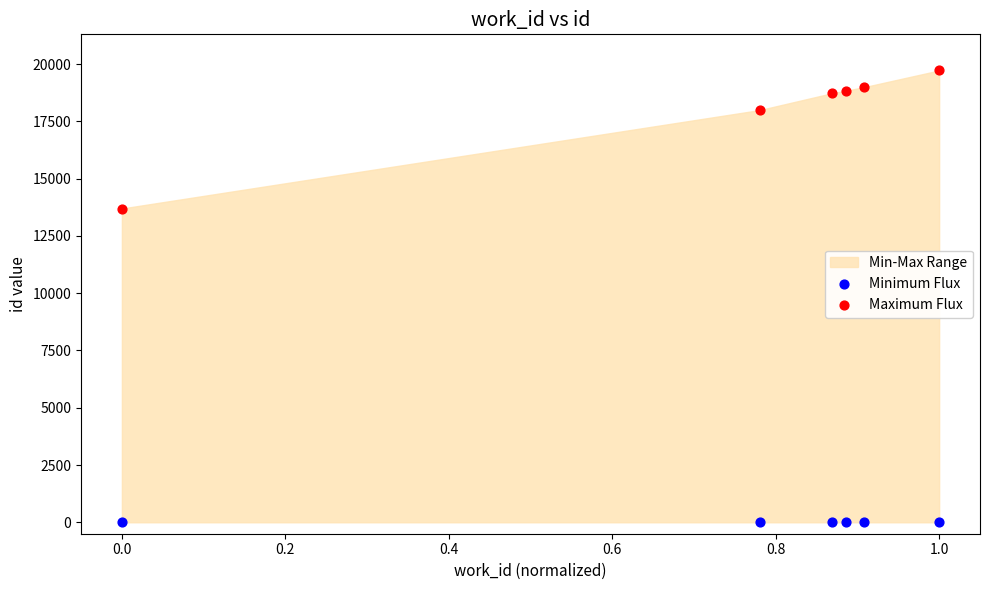

In the Maximum Flux series, what Y value is closest to 16712?

17998